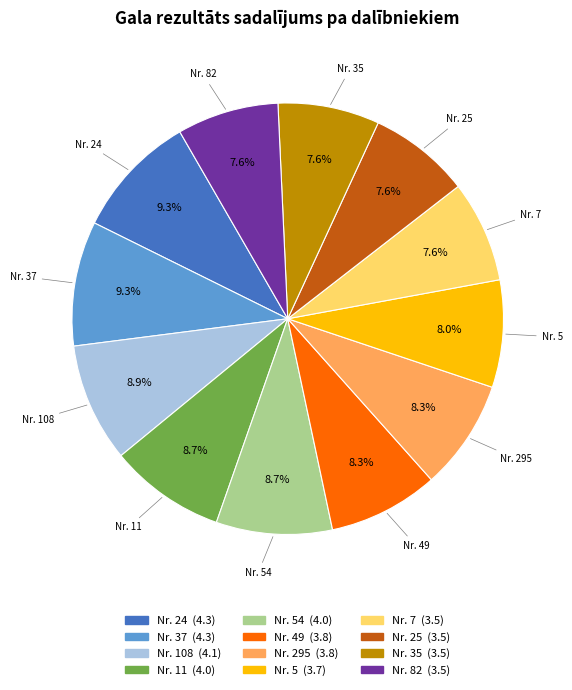

Does any single category account for the majority?

No